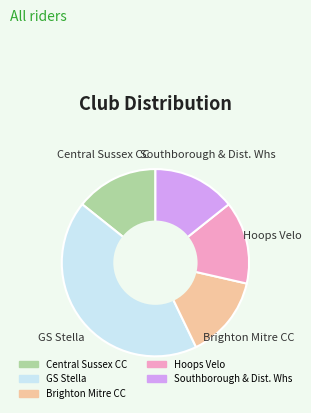

Is it true that Southborough & Dist. Whs is 28% of the pie?

False